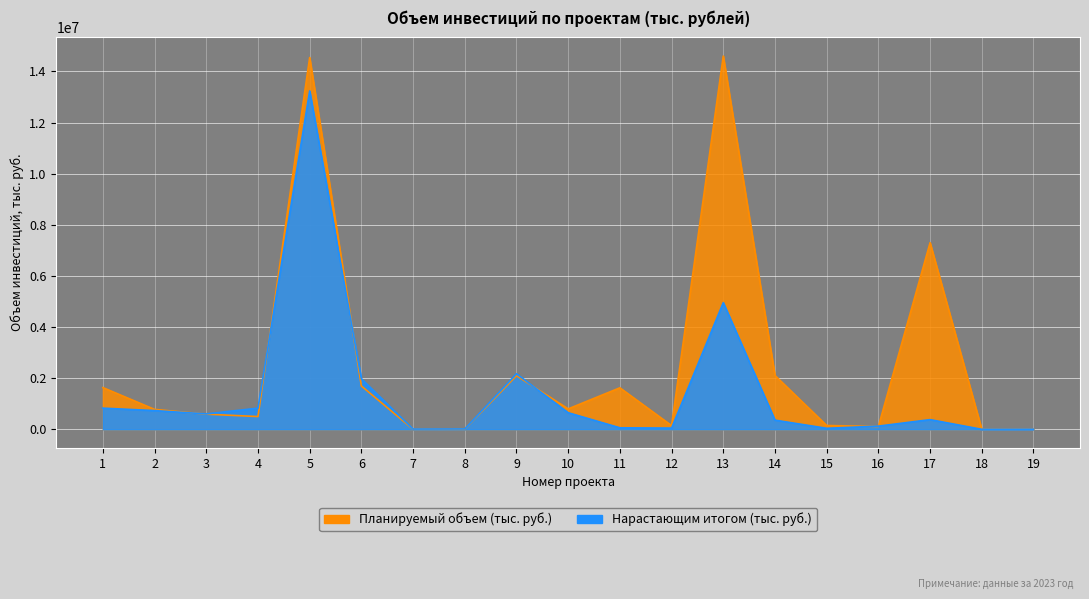

What is the value of the Нарастающим итогом (тыс. руб.) point at the 2nd from the left?

733087.0